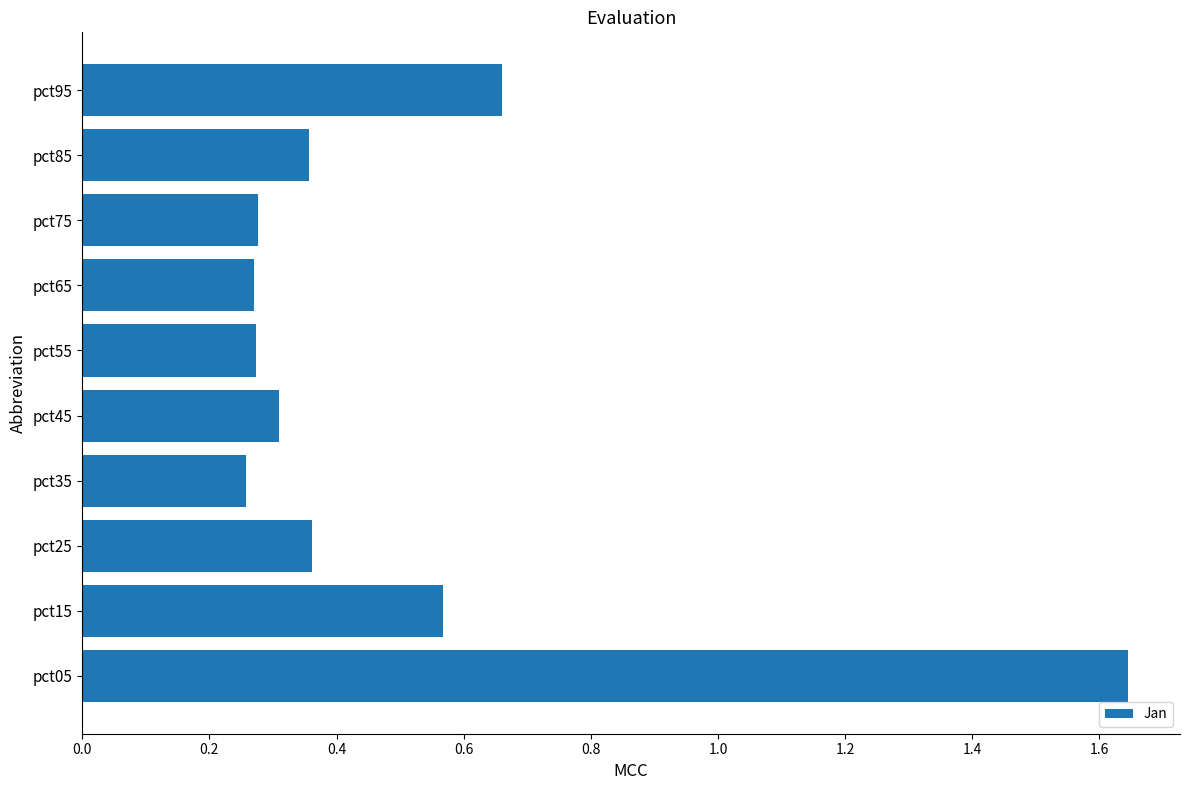

Between pct25 and pct45, which is larger?

pct25